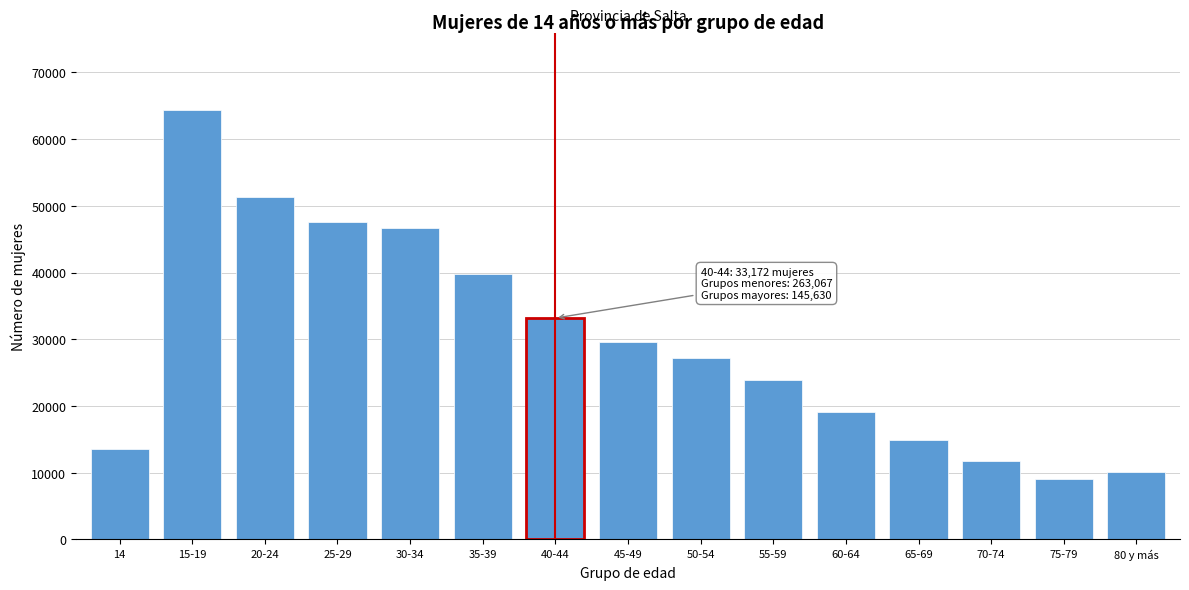

Reading right to left, list all the values displayed in this chart.

10133	9054	11710	14915	19063	23887	27222	29646	33172	39726	46607	47503	51392	64300	13539